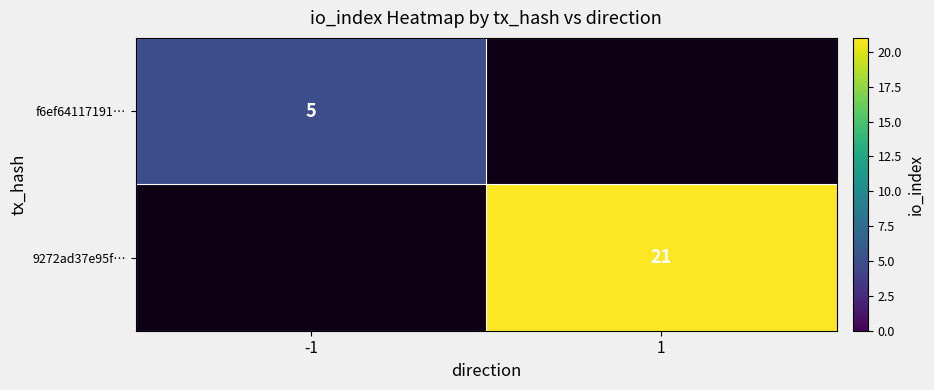

At which category does the chart reach its peak across all series?

1